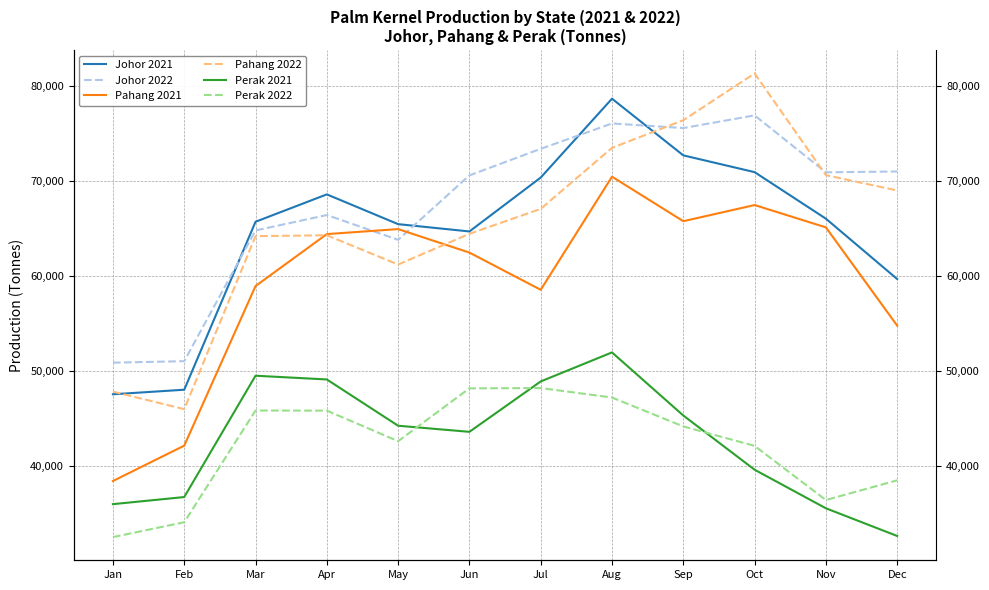

At which label is Pahang 2022 closest to 63671?

Mar